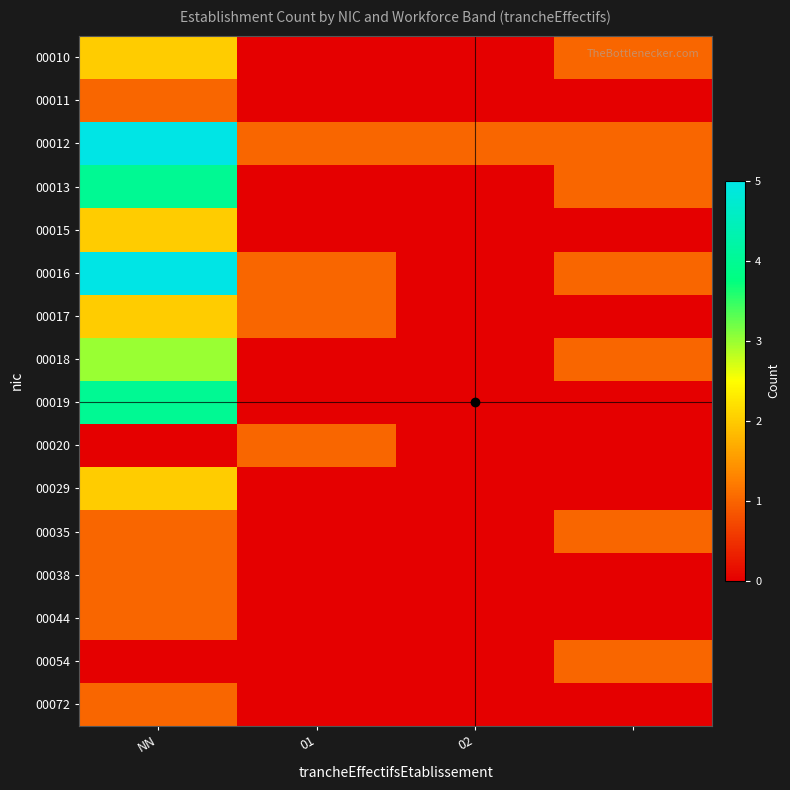

Which category has the lowest value across all series?

01